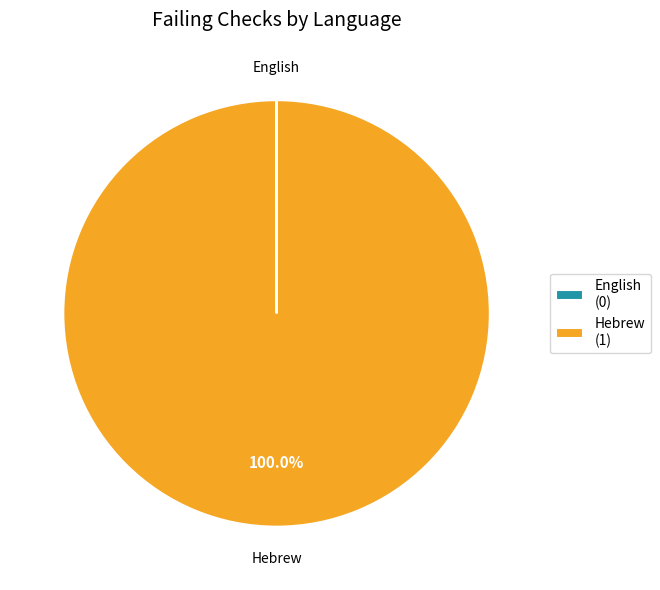

Is Hebrew (1) the majority of the pie?

Yes